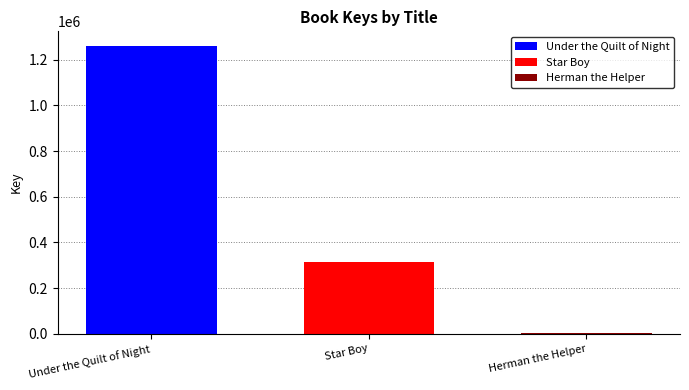

What is the maximum value shown in the chart?

1261126